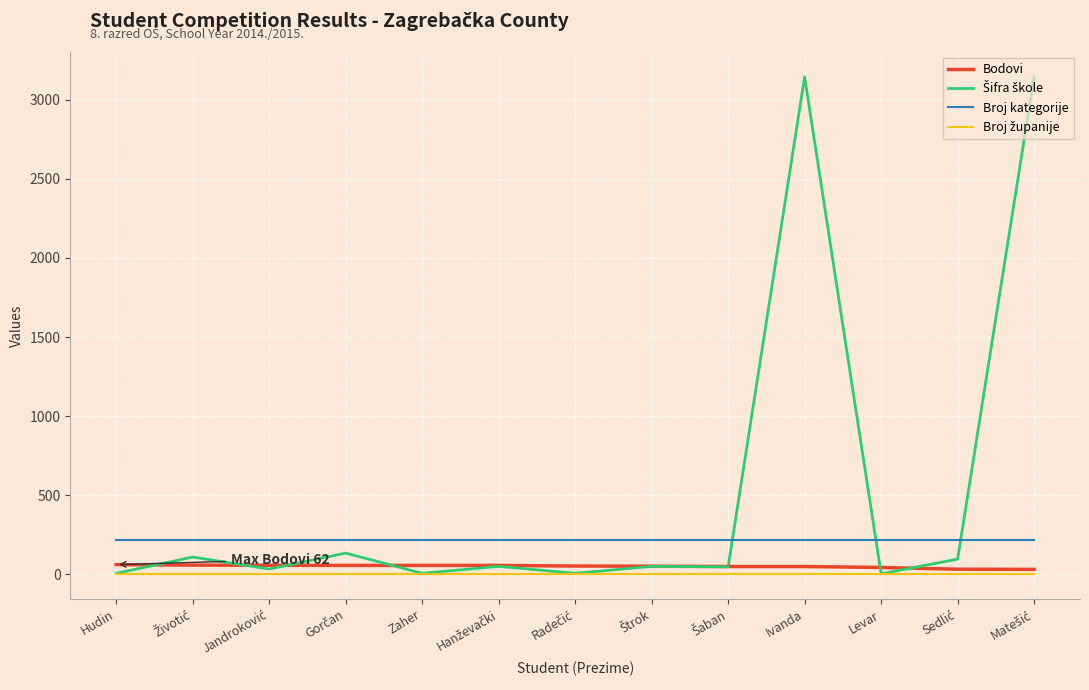

True or false: Broj kategorije and Bodovi cross at least once.

False